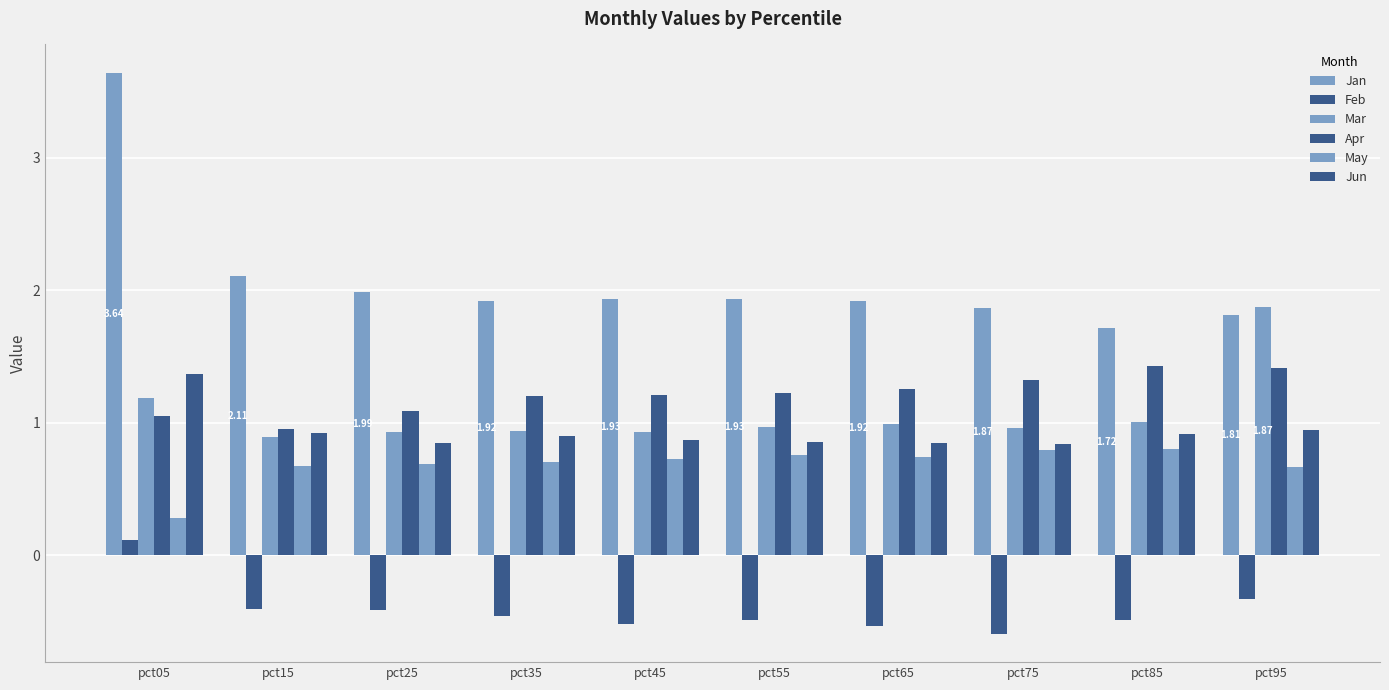

At which label does May reach its peak?

pct85